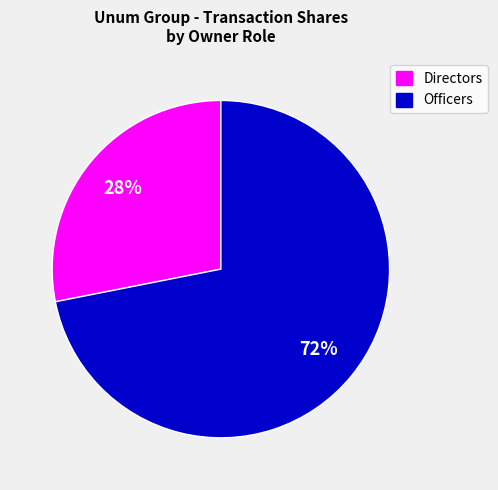

To the nearest percent, what is the average slice percentage?

50%